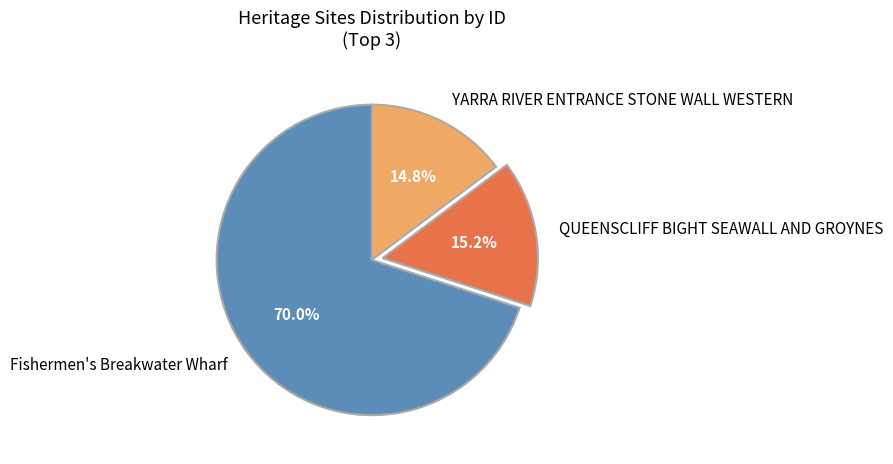

What is the largest slice in the pie chart?

Fishermen's Breakwater Wharf